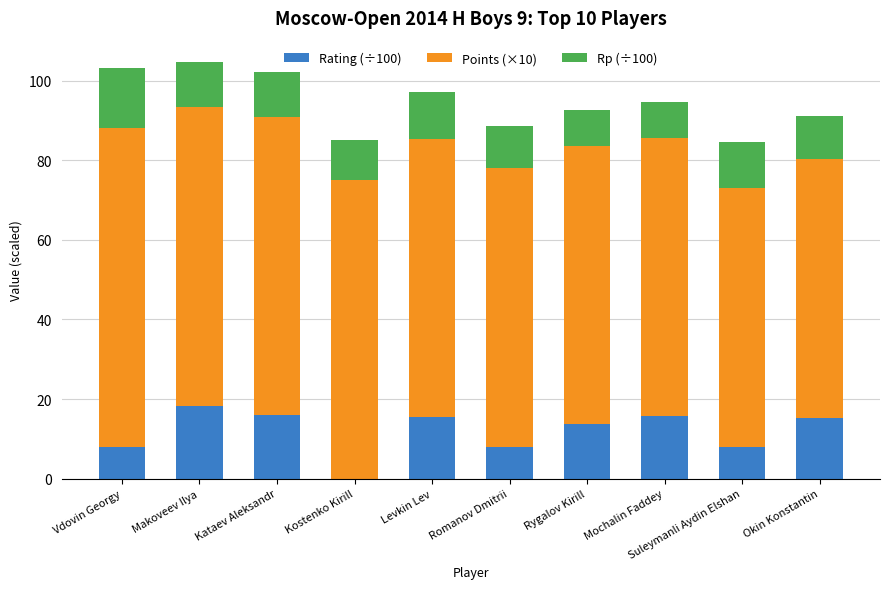

What is the maximum value for Rating (÷100)?

18.4